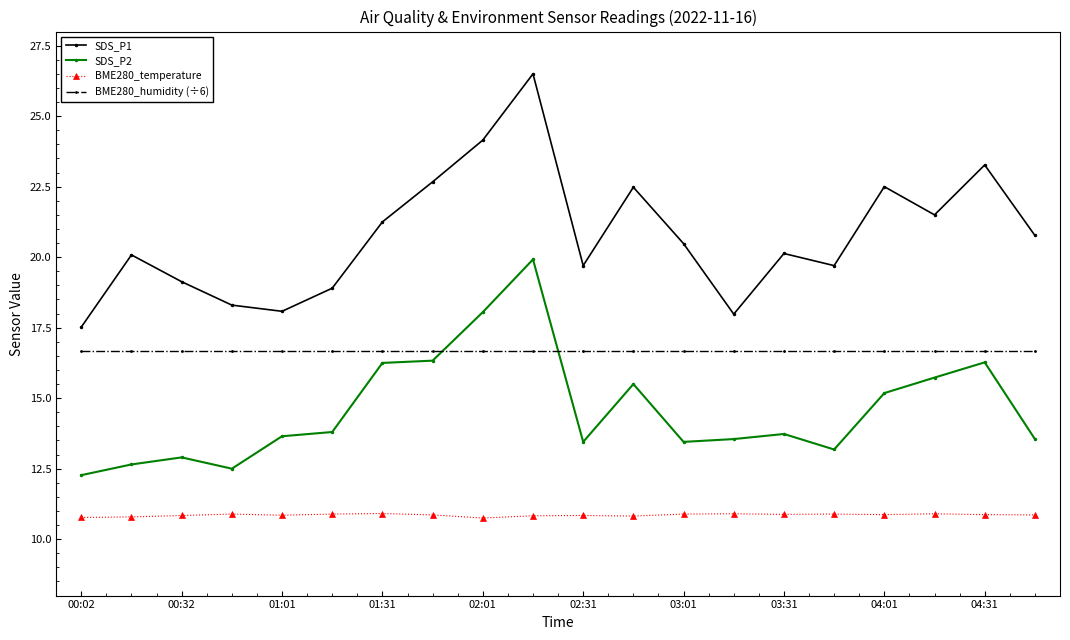

Which series has the widest spread of values?

SDS_P1